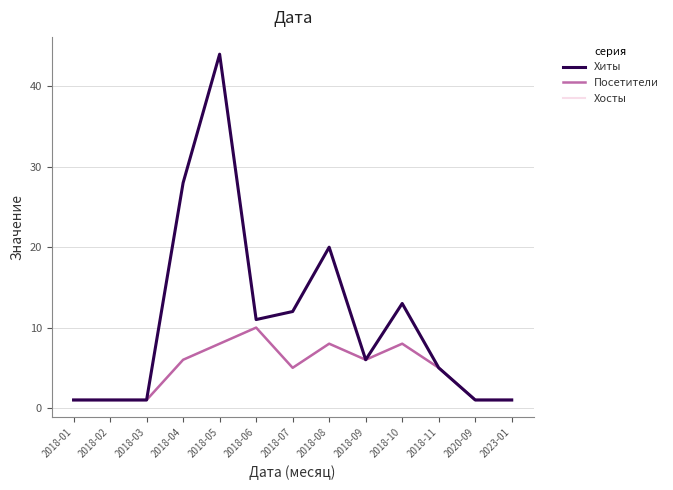

What is the difference between the highest and lowest values at 2018-06?

1